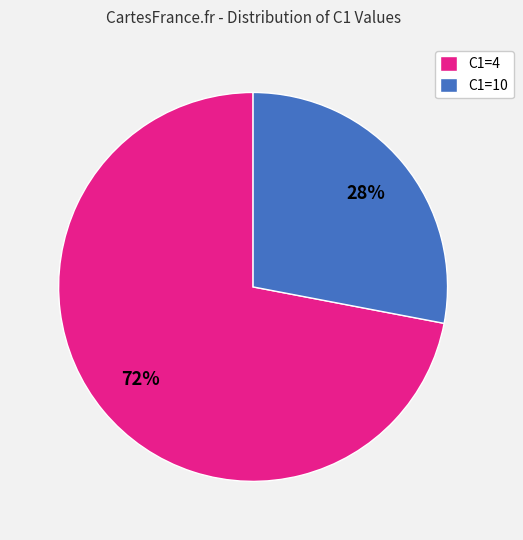

How many segments does this pie chart have?

2